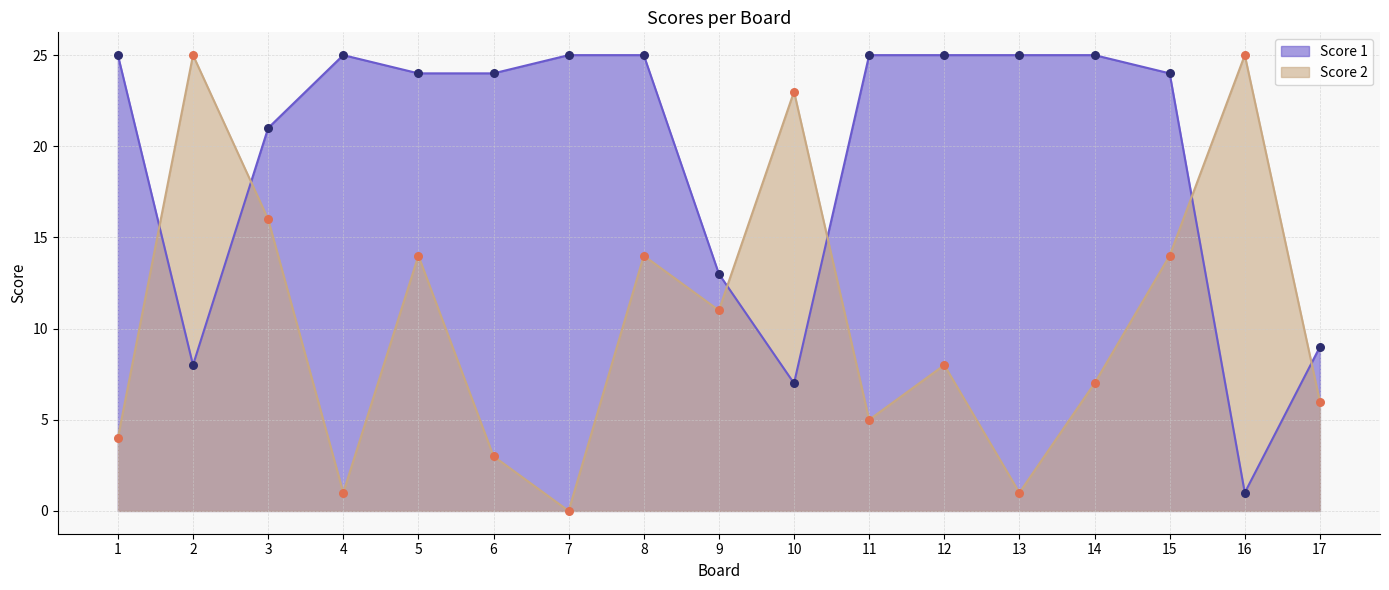

At which category is the sum across all series the highest?

8